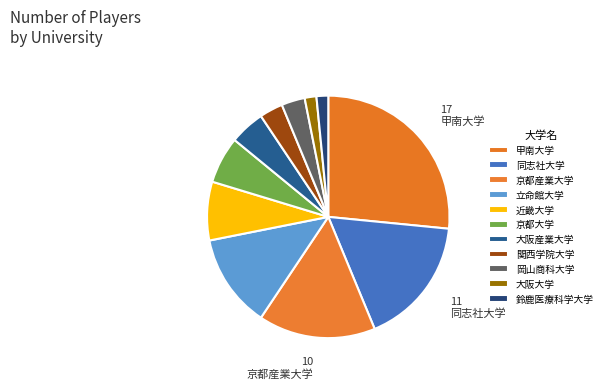

How many segments does this pie chart have?

11